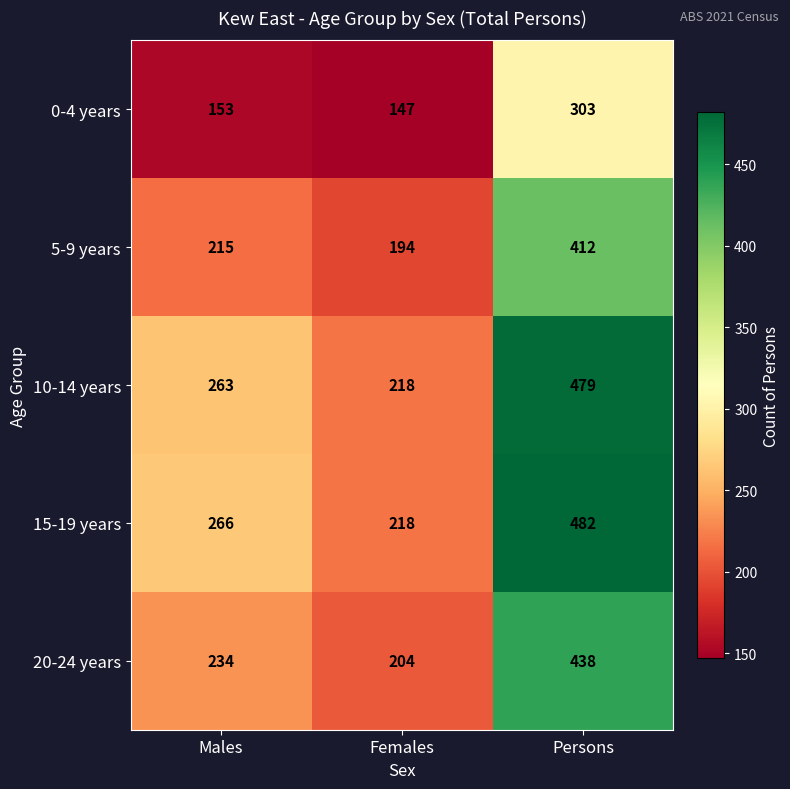

What is the difference between the highest and lowest values at Females?

71